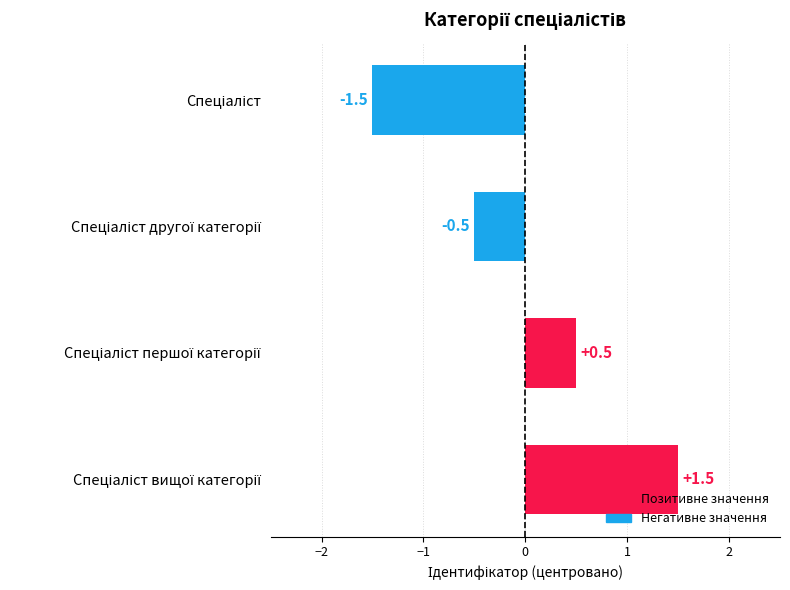

How many bars are there in total?

4